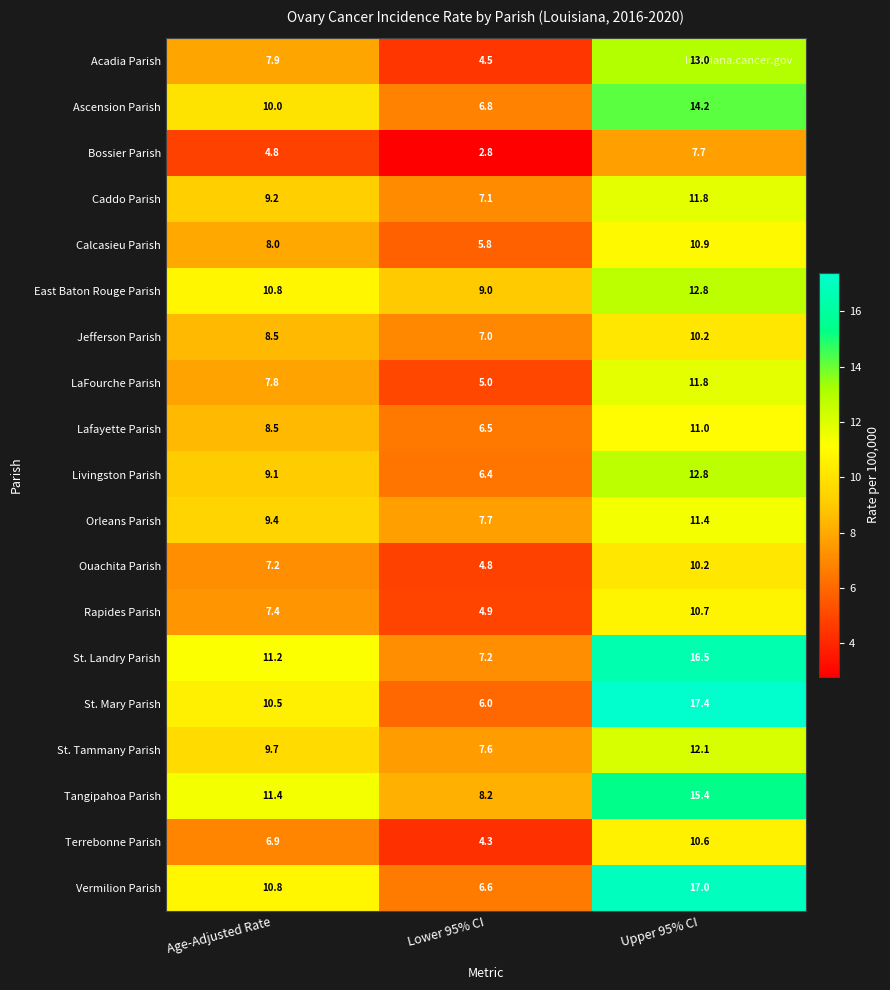

Which label corresponds to the smallest value in the chart?

Lower 95% CI